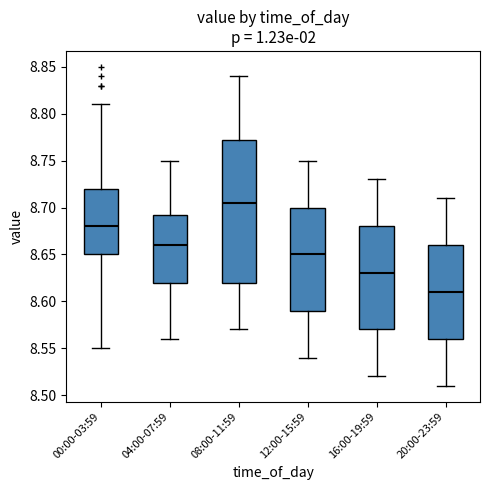

Where is the lower edge of the box for 00:00-03:59 on the y-axis? The values are not printed on the chart, so give them approximately, as read against the axis.

8.650